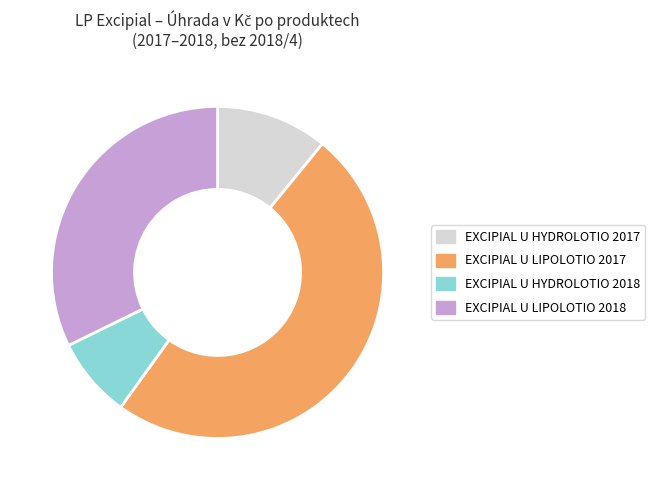

How many slices are in this pie chart?

4